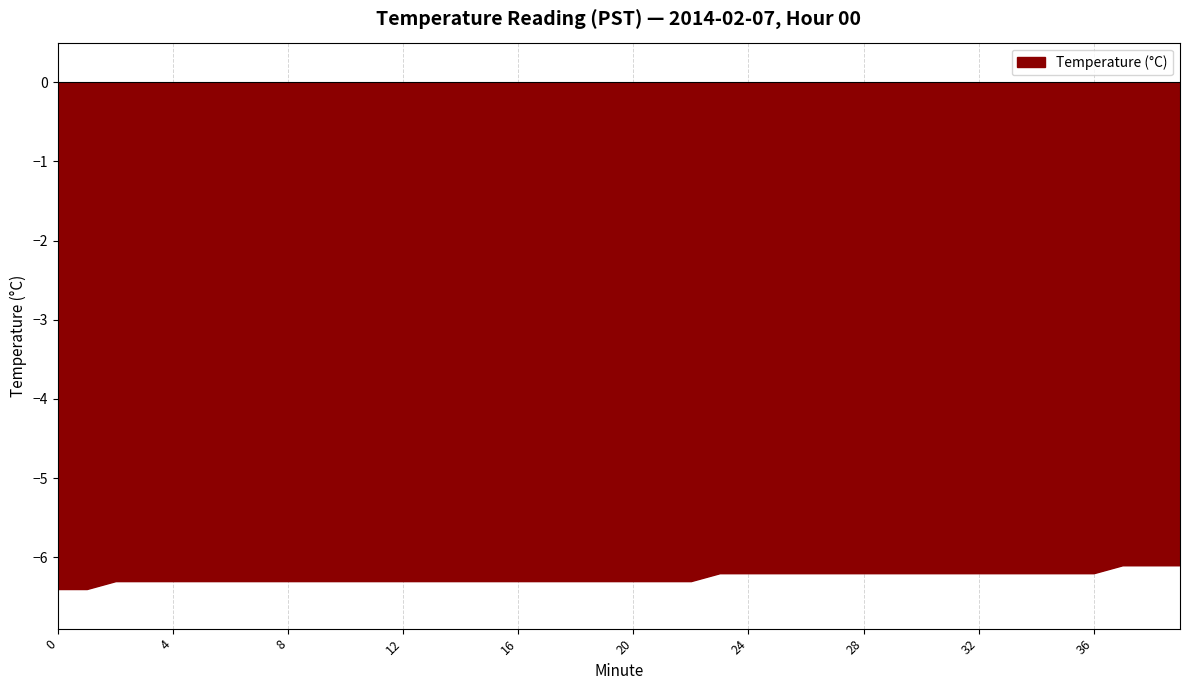

What is the maximum value shown in the chart?

-6.1